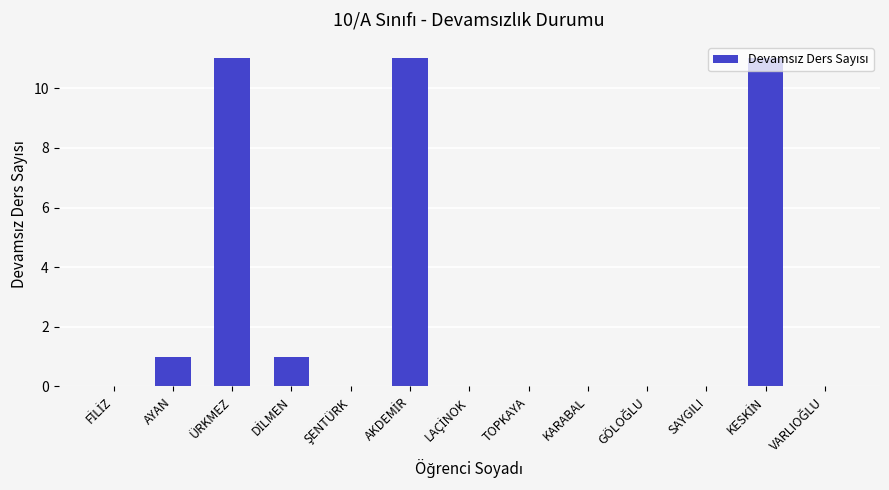

What is the greatest value displayed?

11